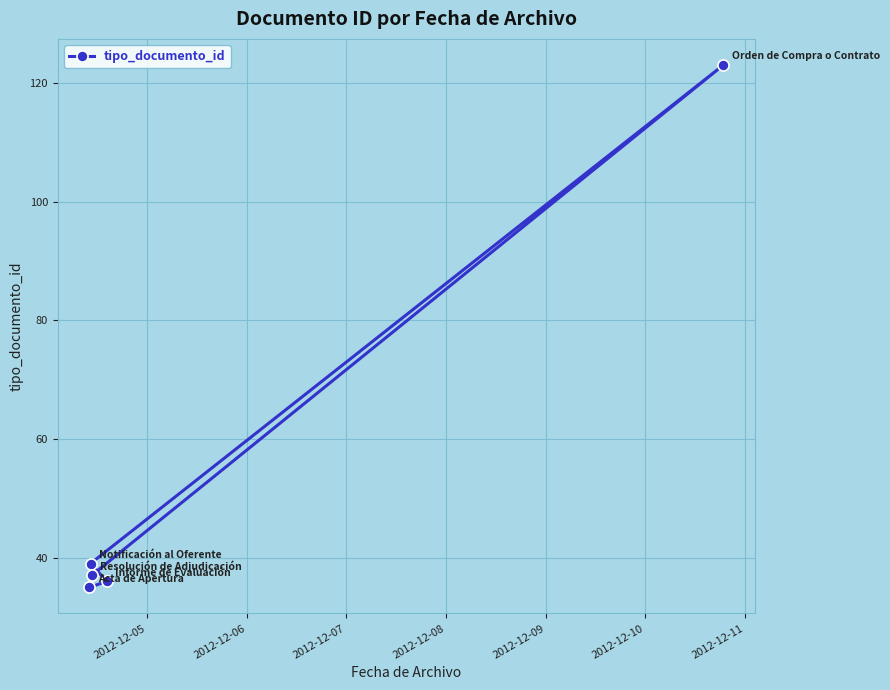

What is the difference between the second highest and minimum values?

4